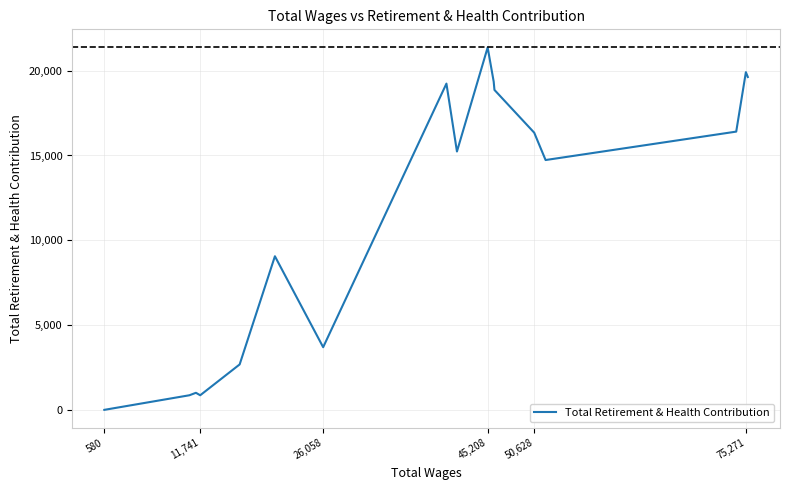

What is the difference between the maximum and minimum values?

21371